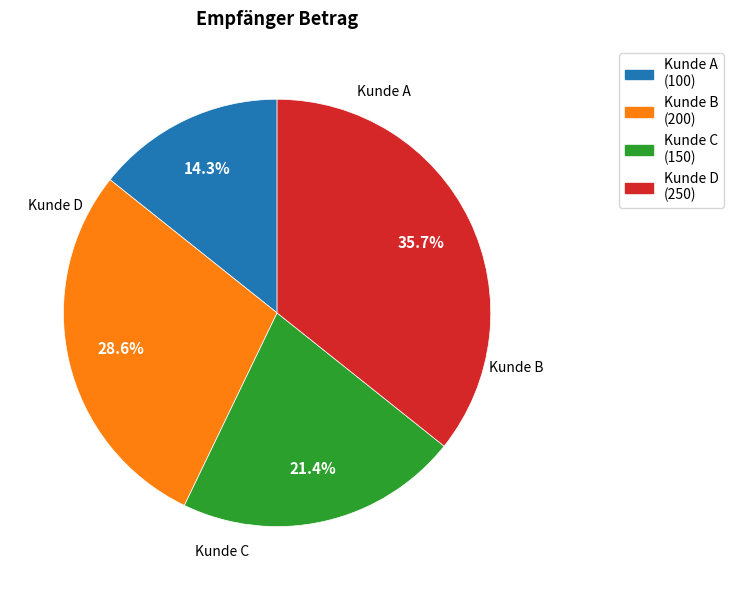

Does any single category account for the majority?

No